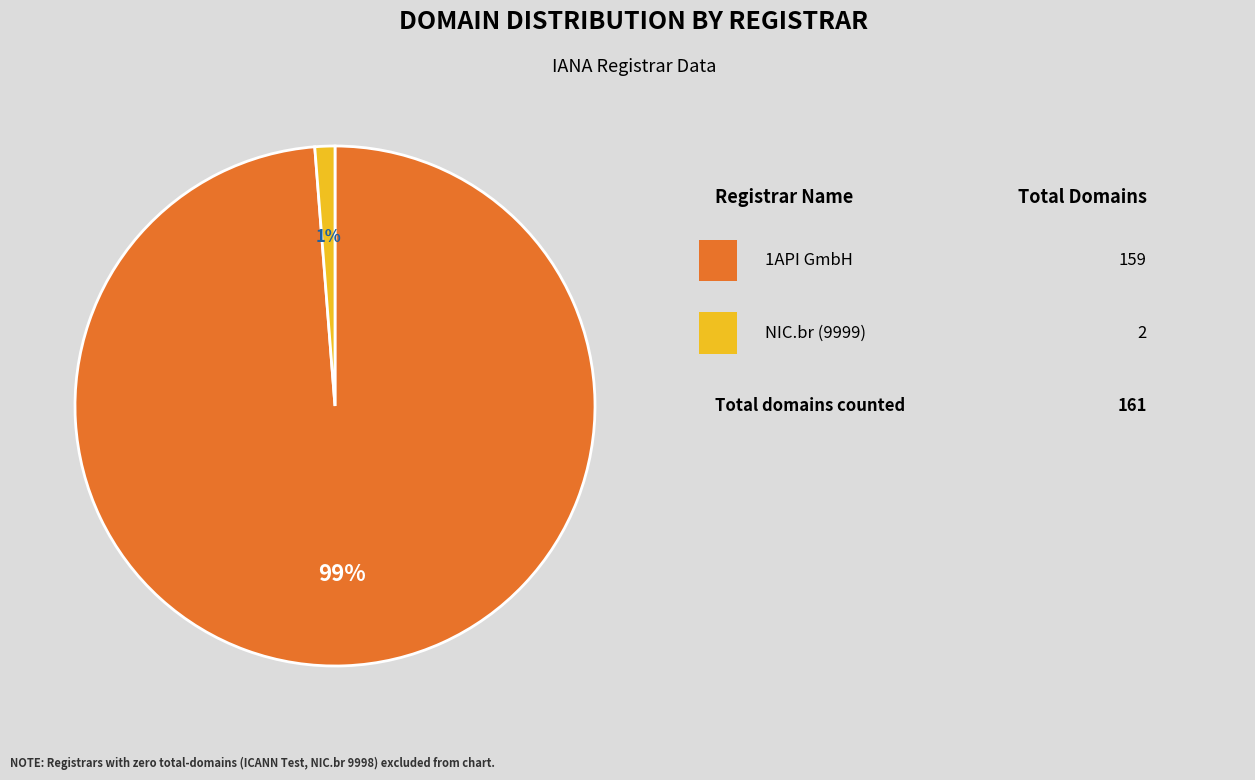

To the nearest percent, what is the average slice percentage?

50%